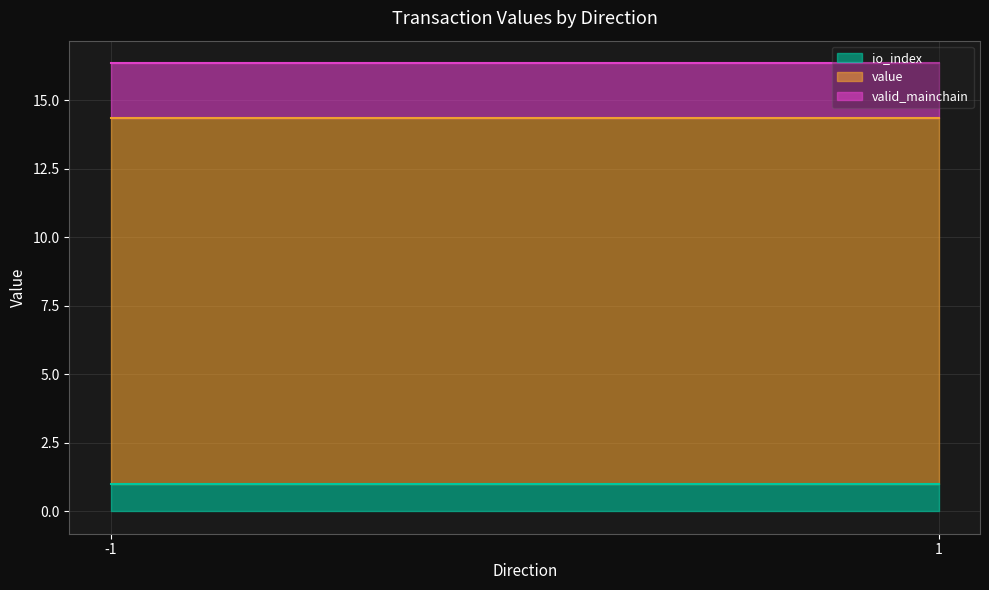

What is the total value across all series at -1?

16.4